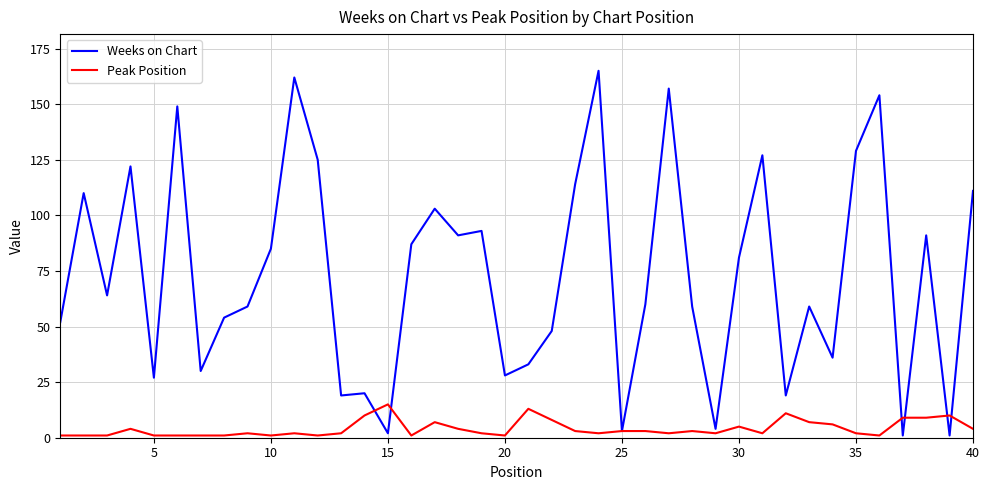

Reading right to left, extract all data points from this chart.

Weeks on Chart: 111	1	91	1	154	129	36	59	19	127	81	4	59	157	60	3	165	114	48	33	28	93	91	103	87	2	20	19	125	162	85	59	54	30	149	27	122	64	110	52
Peak Position: 4	10	9	9	1	2	6	7	11	2	5	2	3	2	3	3	2	3	8	13	1	2	4	7	1	15	10	2	1	2	1	2	1	1	1	1	4	1	1	1